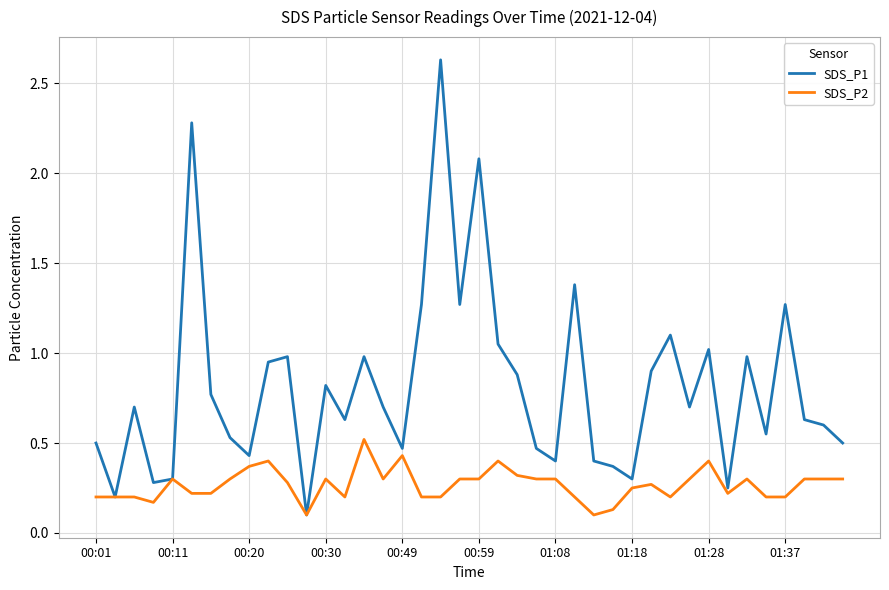

Which series has the largest total across all categories?

SDS_P1